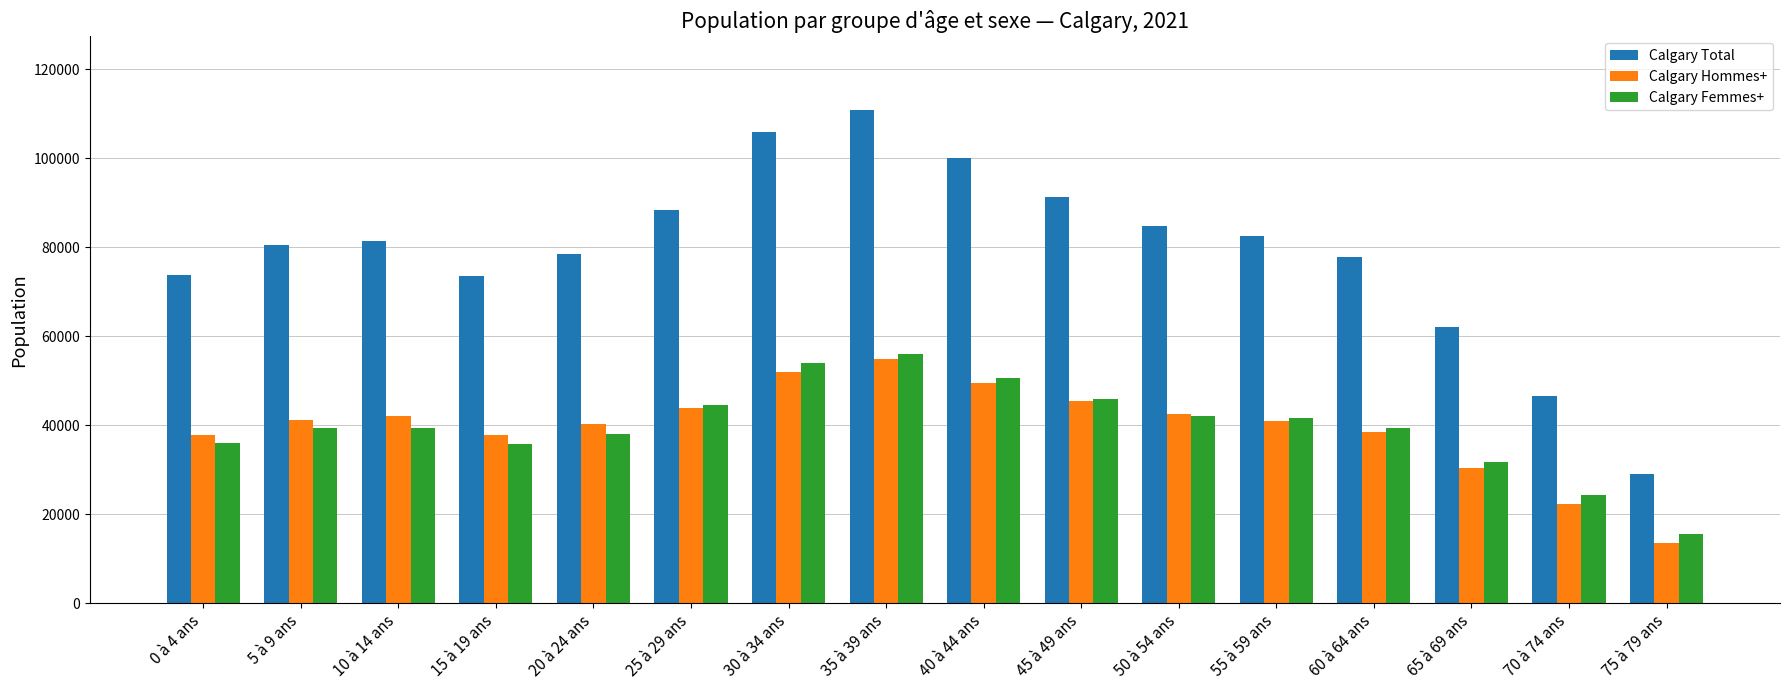

At how many categories does at least one series exceed 20391?

16